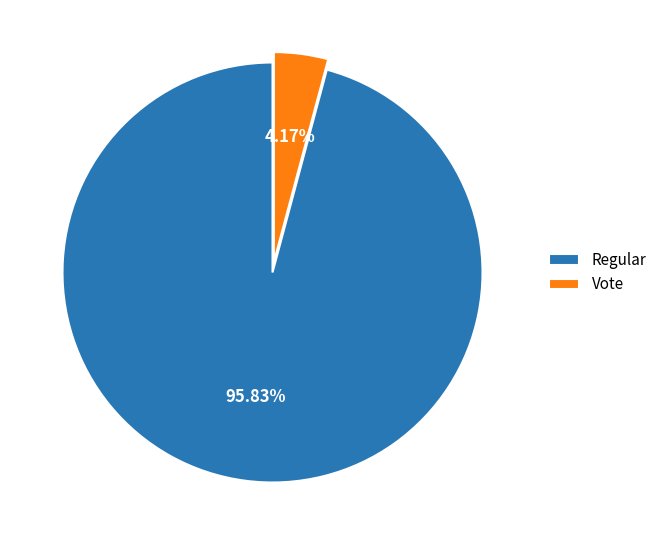

Approximately how many times larger is the value at Regular compared to Vote?

23.0